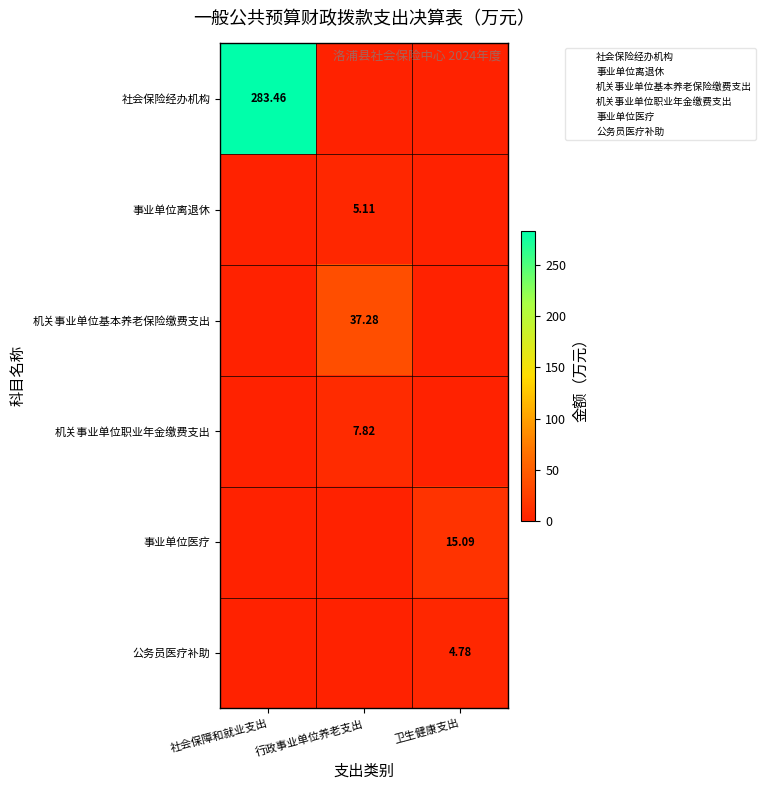

Is the value of 社会保险经办机构 at 社会保障和就业支出 greater than the value of 机关事业单位职业年金缴费支出 at 社会保障和就业支出?

Yes